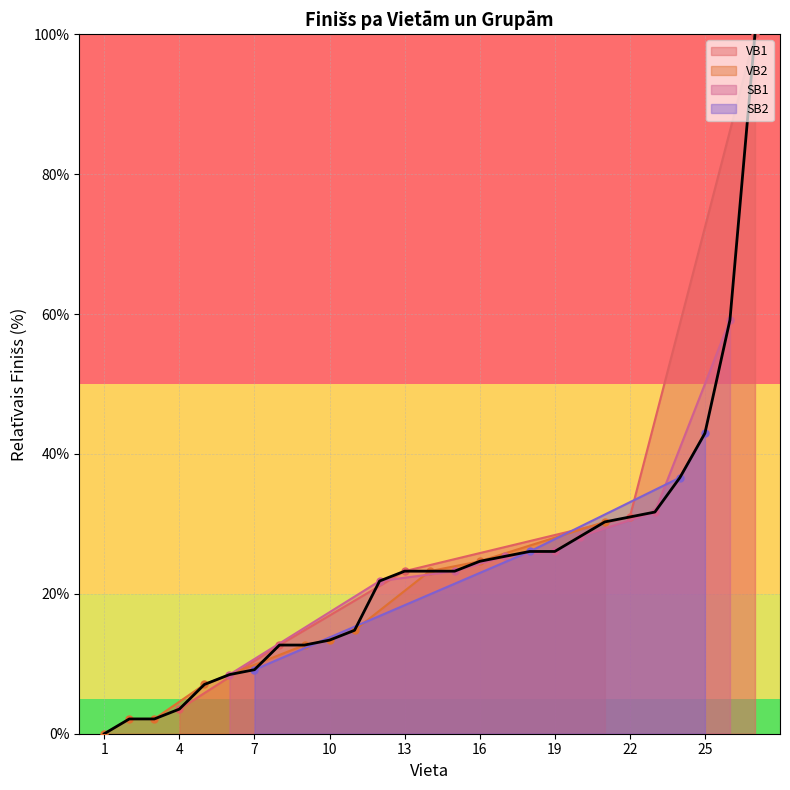

Is it true that the value at 10 is 22.6?

False